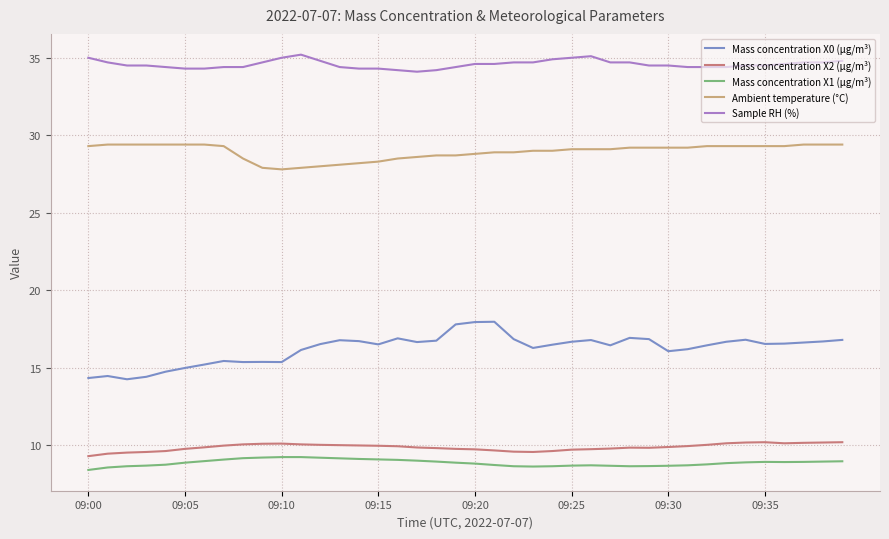

Which series has the widest spread of values?

Mass concentration X0 (μg/m³)